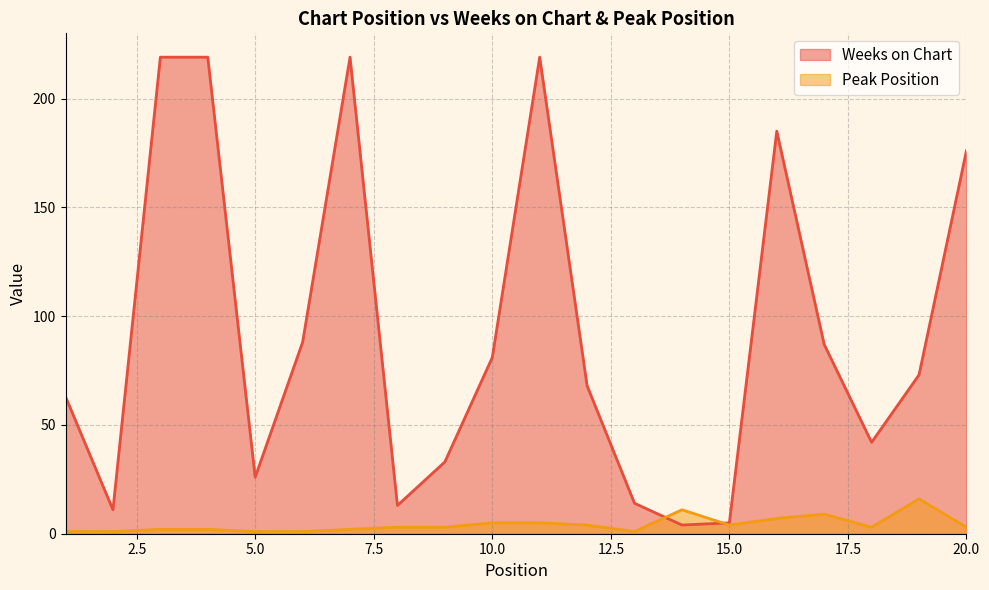

Reading left to right, extract all data points from this chart.

Weeks on Chart: 1=63	2=11	3=219	4=219	5=26	6=88	7=219	8=13	9=33	10=81	11=219	12=68	13=14	14=4	15=5	16=185	17=87	18=42	19=73	20=176
Peak Position: 1=1	2=1	3=2	4=2	5=1	6=1	7=2	8=3	9=3	10=5	11=5	12=4	13=1	14=11	15=4	16=7	17=9	18=3	19=16	20=3